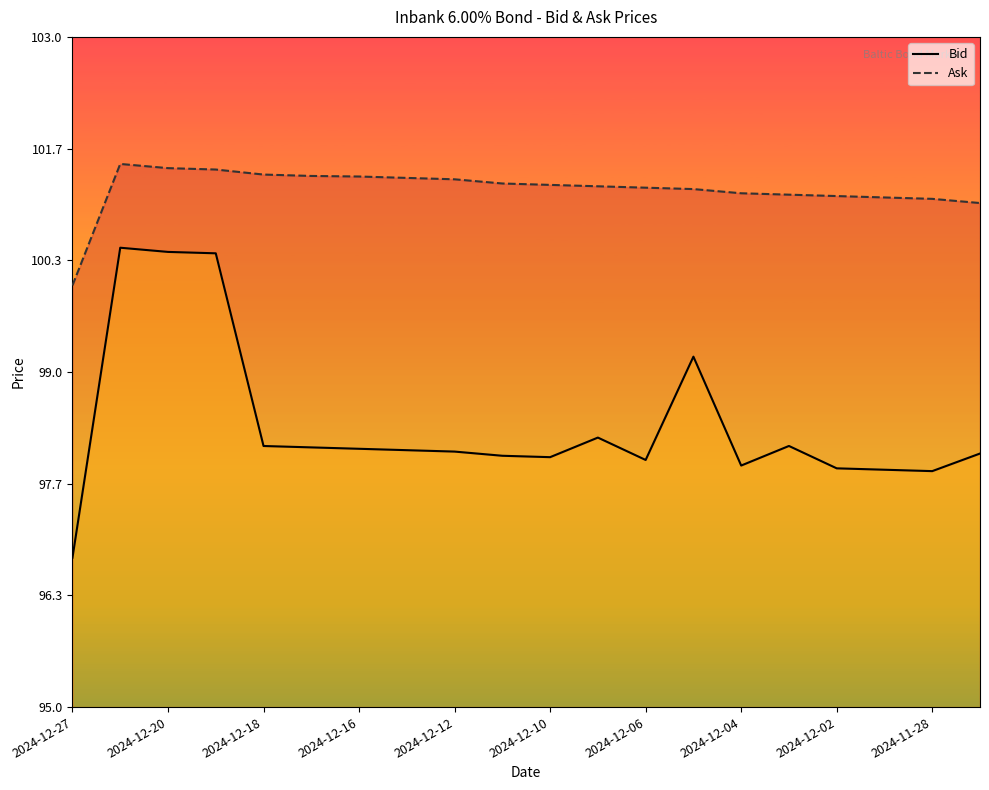

True or false: Ask and Bid cross at least once.

False